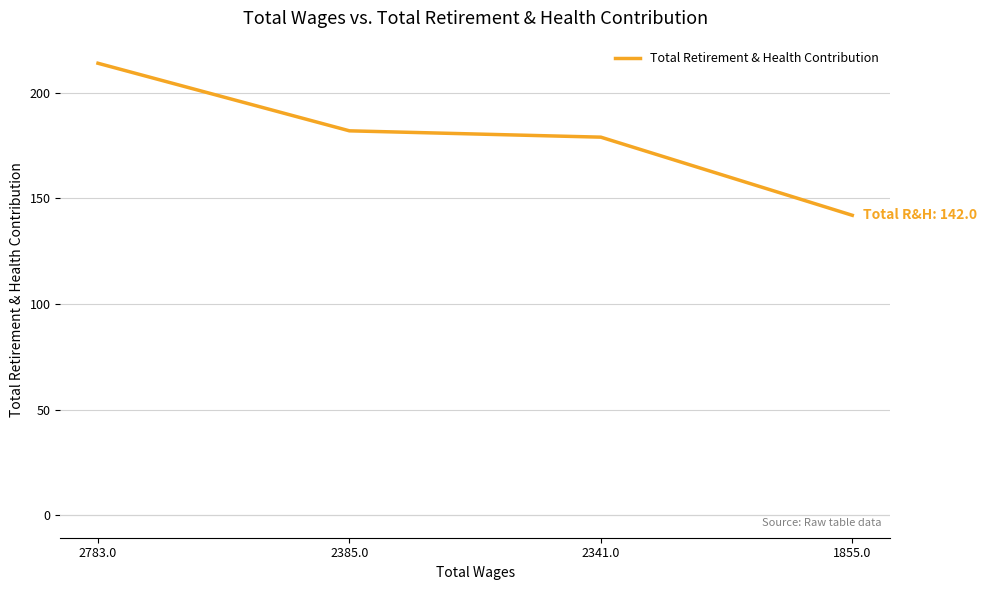

What is the sum of the values at 1855.0 and 2341.0?

321